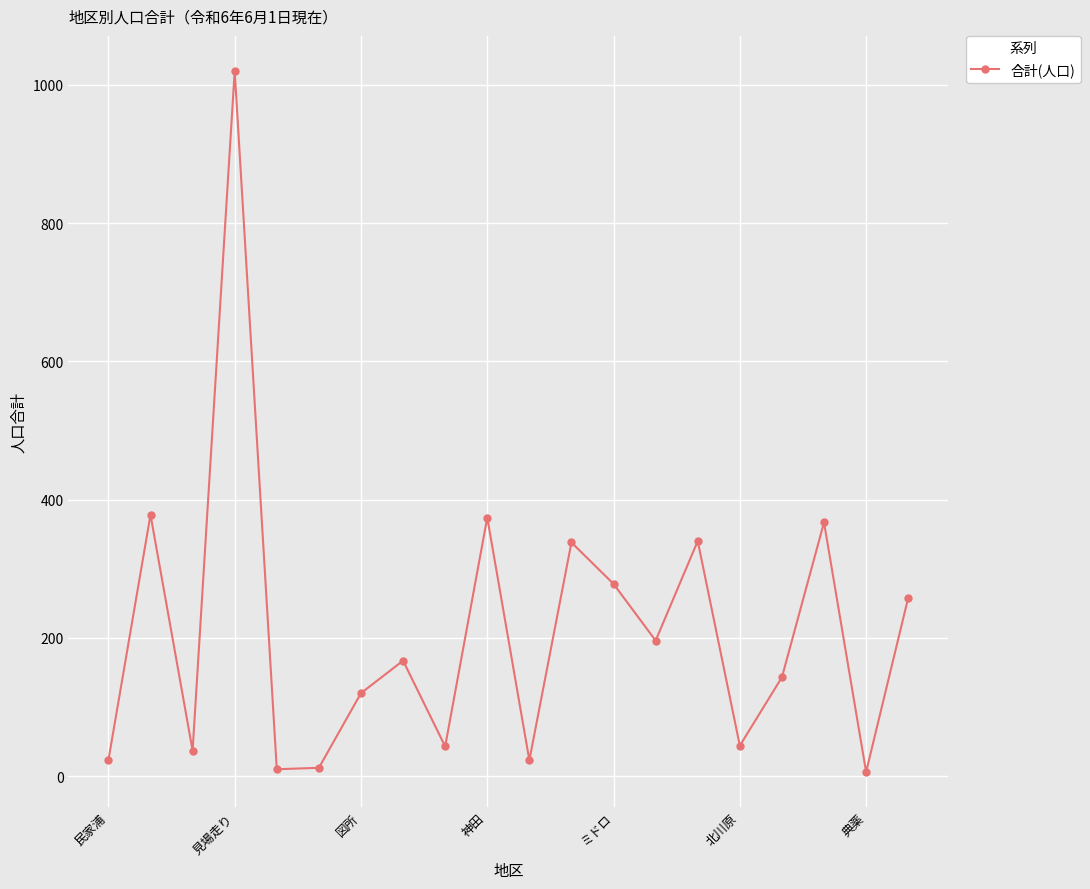

What is the smallest value displayed?

6